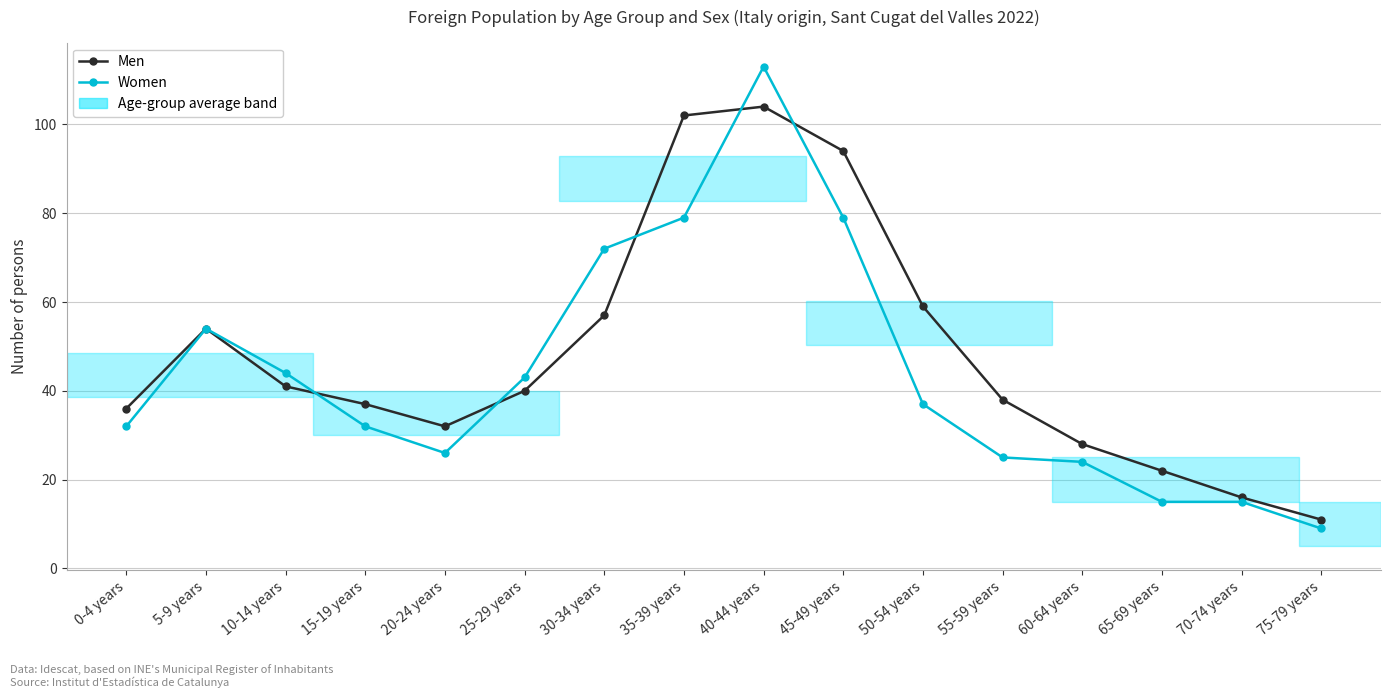

Which series changed the most between 0-4 years and 65-69 years?

Women